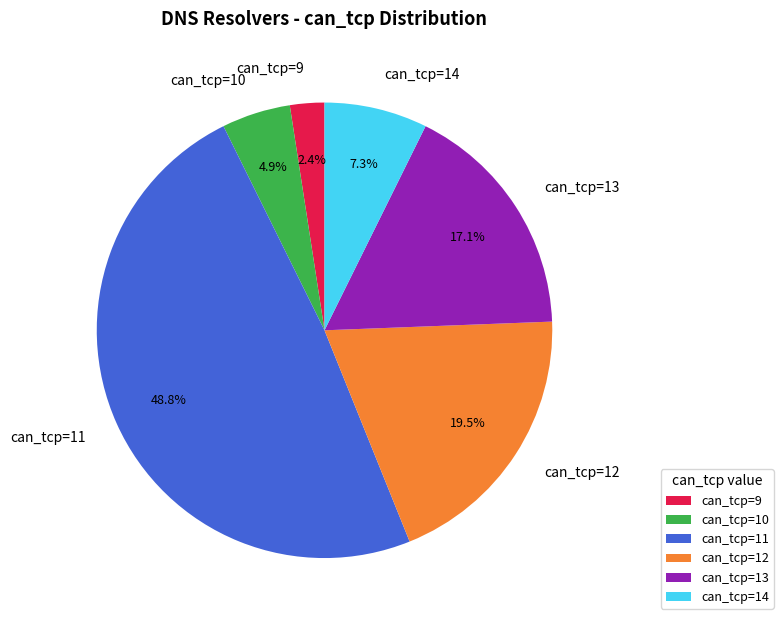

Rank the categories by value from lowest to highest.

can_tcp=9, can_tcp=10, can_tcp=14, can_tcp=13, can_tcp=12, can_tcp=11